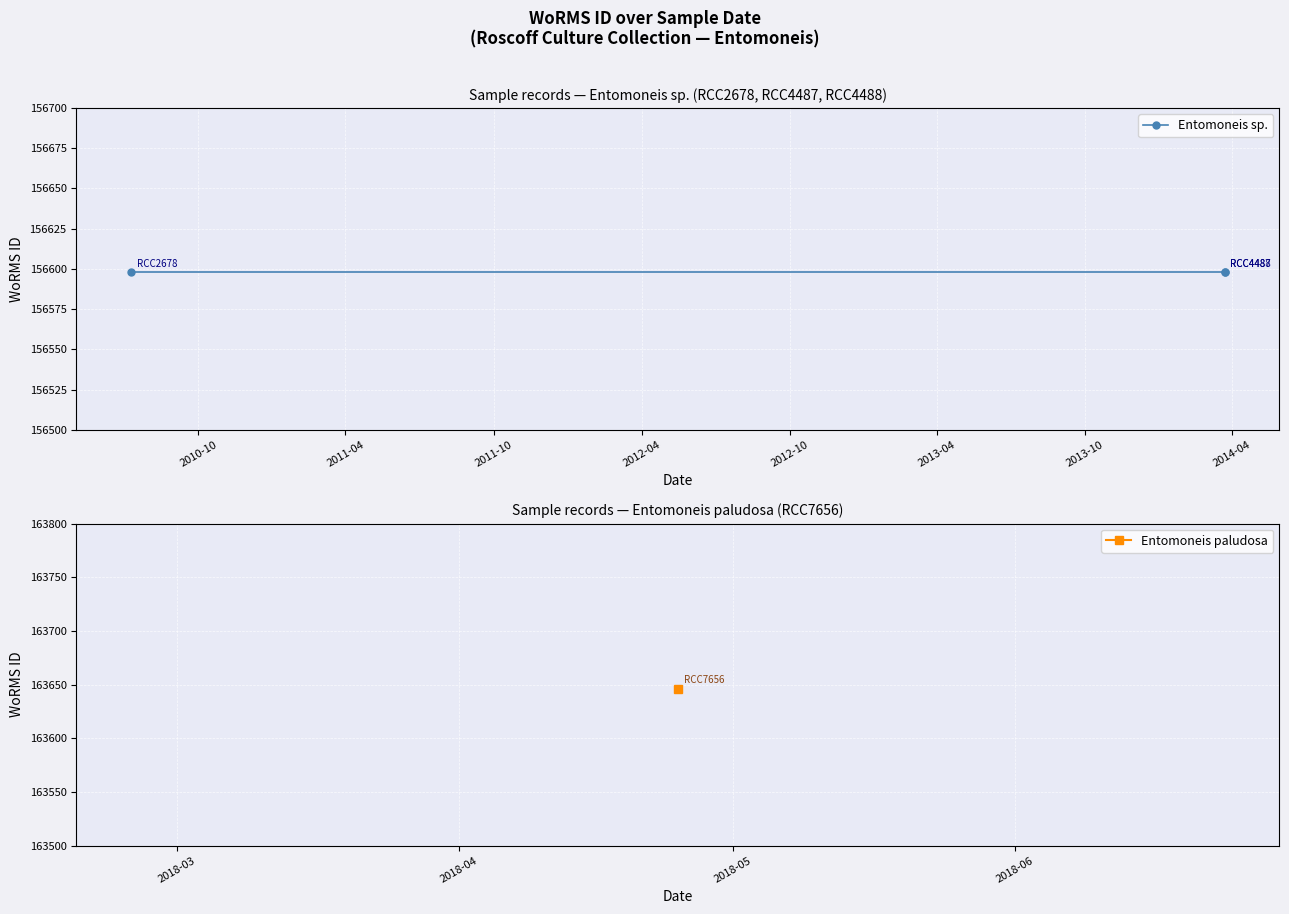

Approximately how many times larger is the value at 10-07-2010 compared to 25-04-2018?

1.0